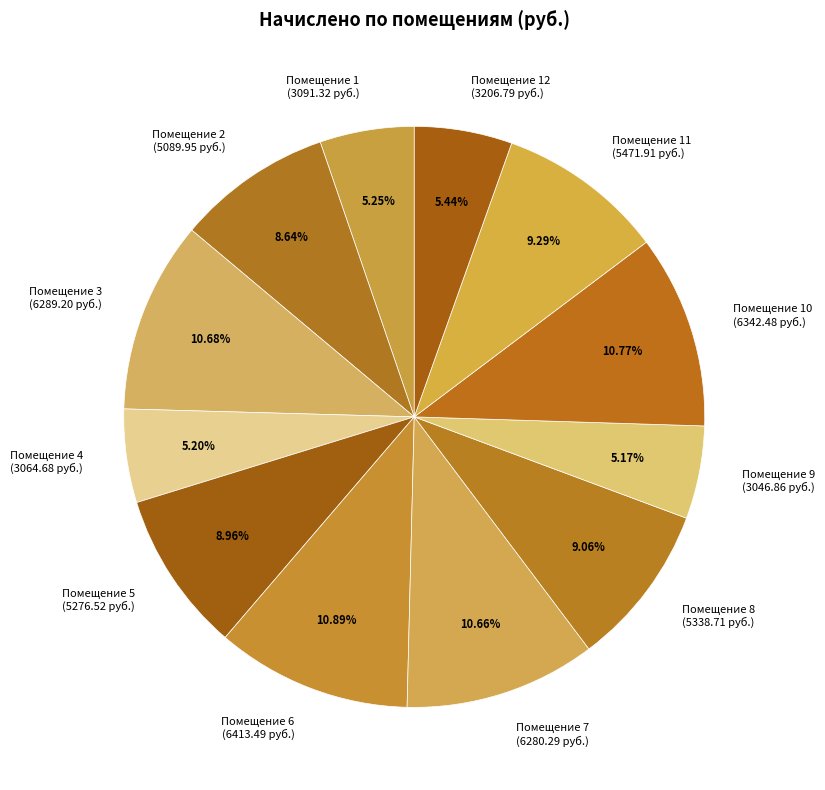

Is the sum of Помещение 9 (3046.86 руб.) and Помещение 6 (6413.49 руб.) greater than half?

No